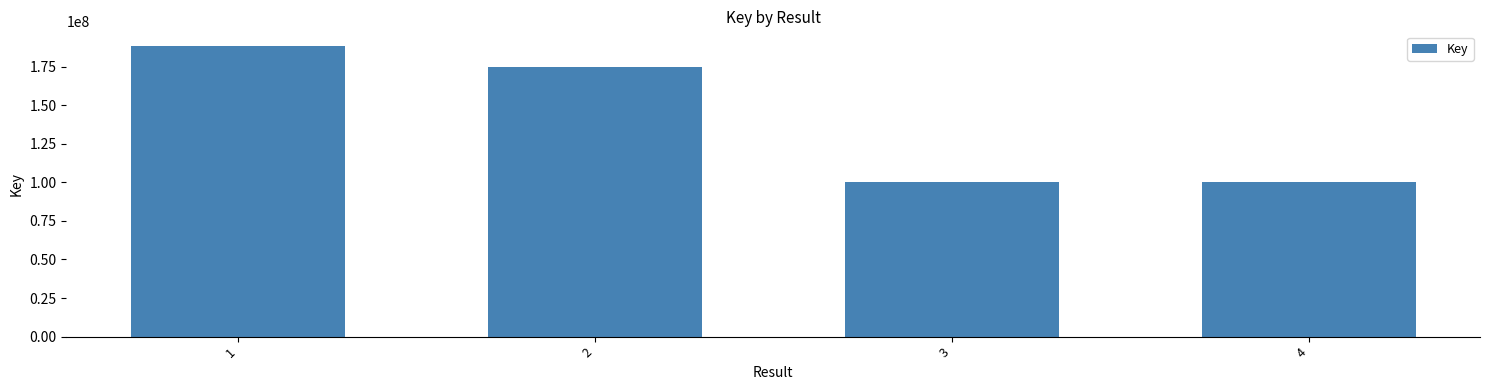

What is the difference between the maximum and minimum values?

88029201